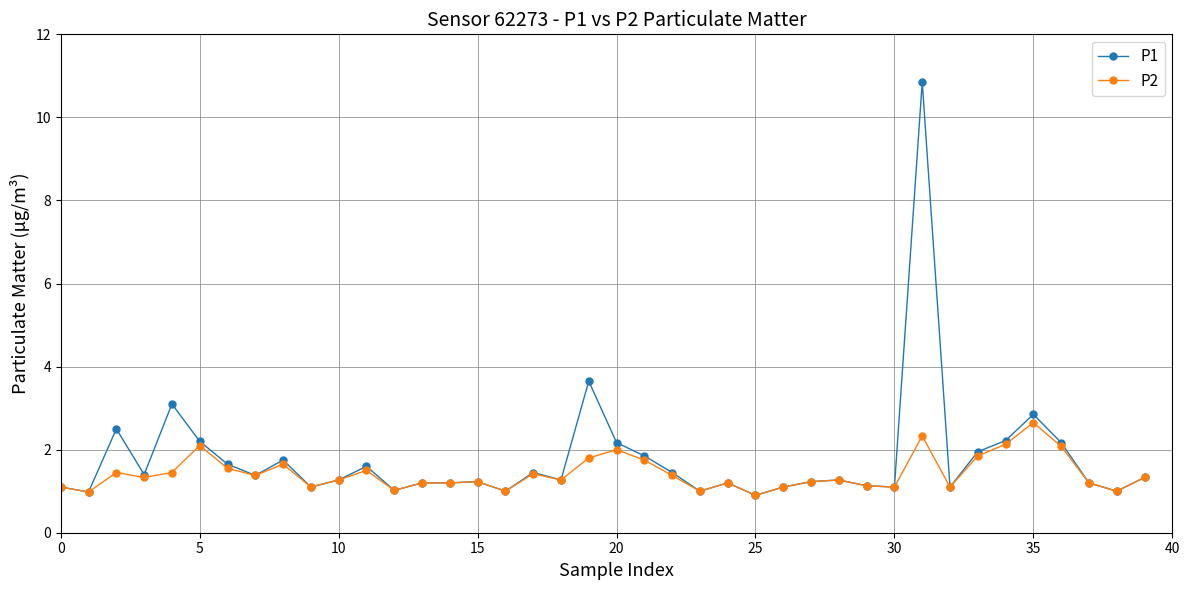

True or false: P2 has more than 1 points higher than both neighbors.

True